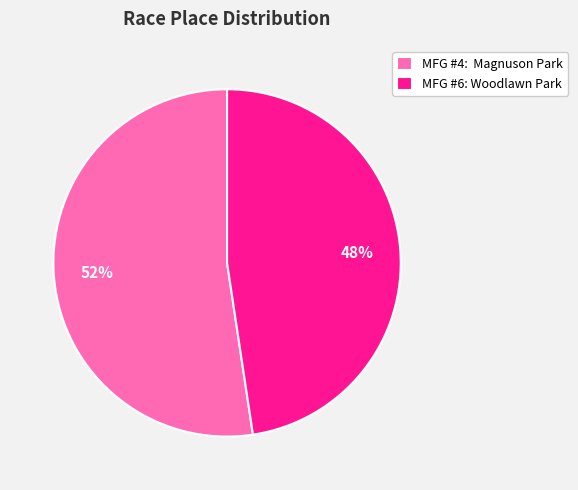

Approximately how many times larger is the value at MFG #6: Woodlawn Park compared to MFG #4: Magnuson Park?

0.9